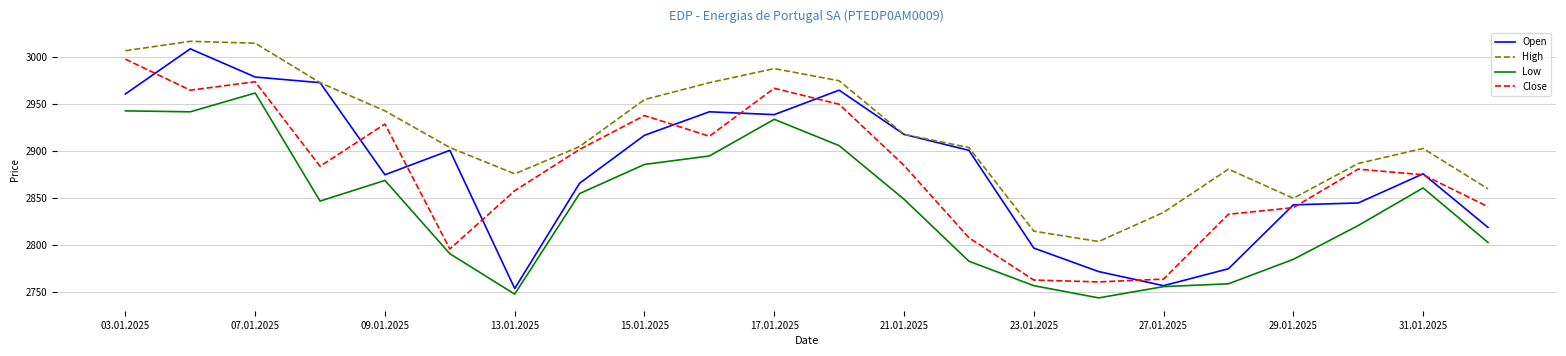

True or false: High and Low cross at least once.

False